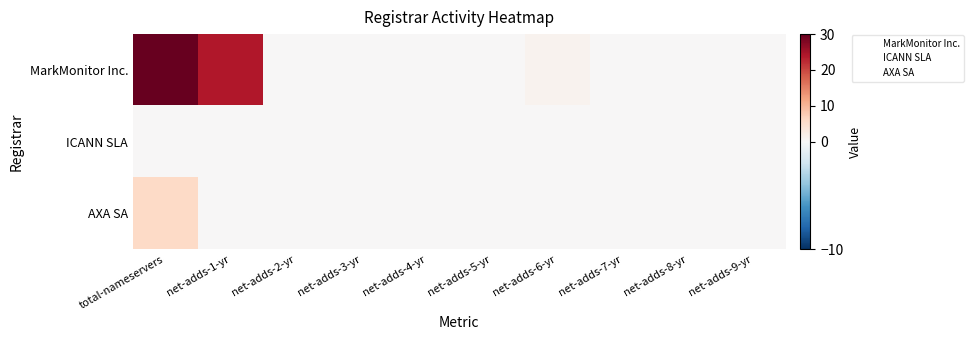

Reading left to right, list all the values displayed in this chart.

MarkMonitor Inc.: total-nameservers=30	net-adds-1-yr=24	net-adds-2-yr=0	net-adds-3-yr=0	net-adds-4-yr=0	net-adds-5-yr=0	net-adds-6-yr=1	net-adds-7-yr=0	net-adds-8-yr=0	net-adds-9-yr=0
ICANN SLA: total-nameservers=0	net-adds-1-yr=0	net-adds-2-yr=0	net-adds-3-yr=0	net-adds-4-yr=0	net-adds-5-yr=0	net-adds-6-yr=0	net-adds-7-yr=0	net-adds-8-yr=0	net-adds-9-yr=0
AXA SA: total-nameservers=6	net-adds-1-yr=0	net-adds-2-yr=0	net-adds-3-yr=0	net-adds-4-yr=0	net-adds-5-yr=0	net-adds-6-yr=0	net-adds-7-yr=0	net-adds-8-yr=0	net-adds-9-yr=0